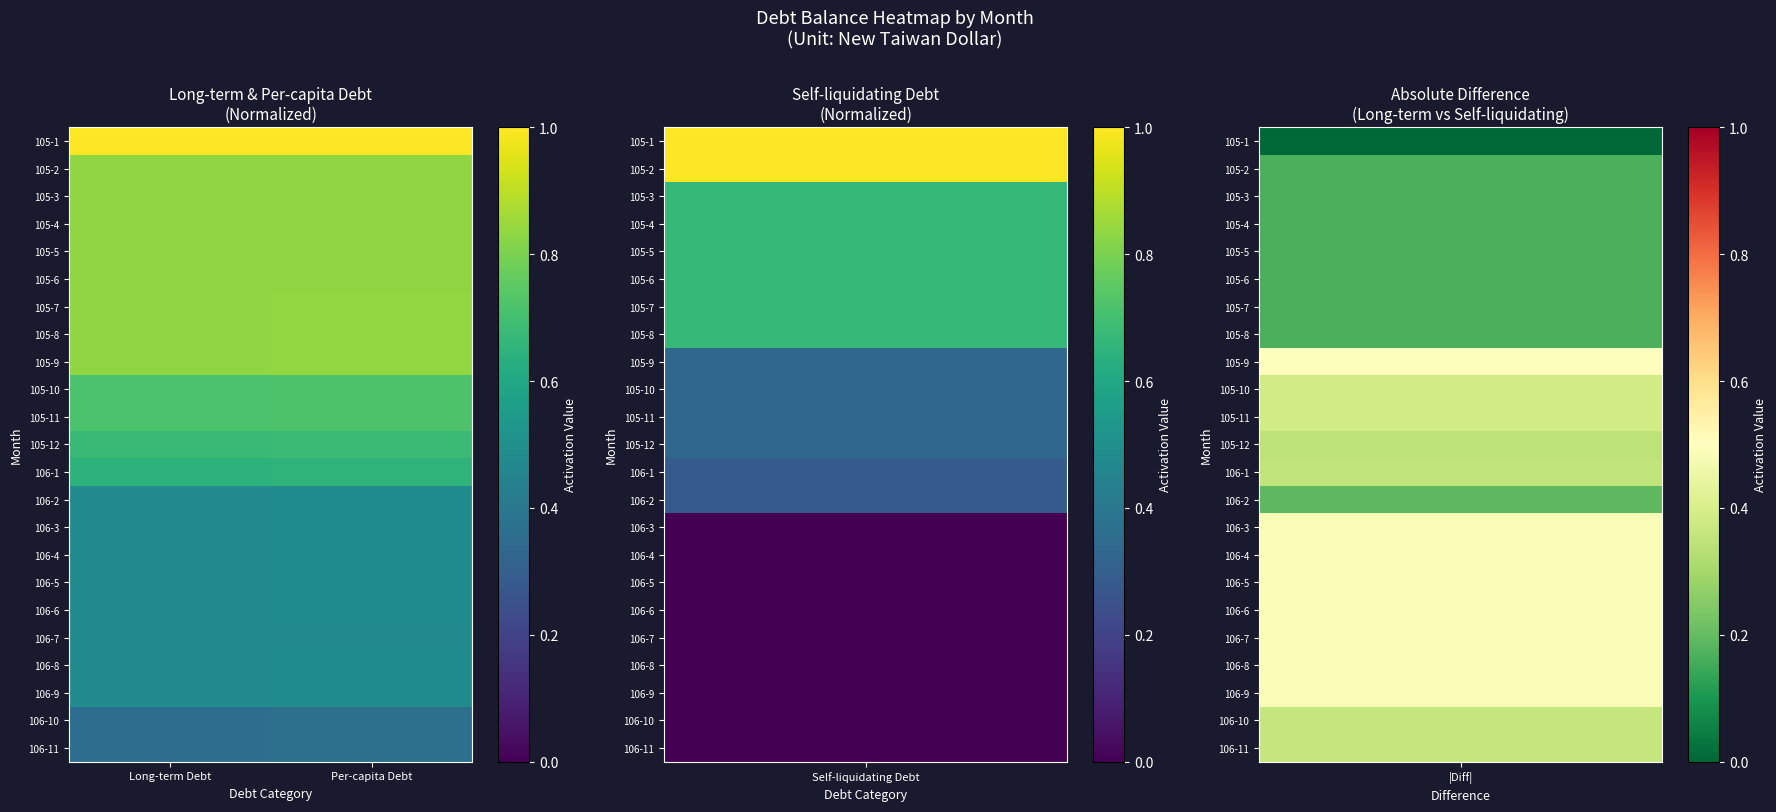

Count the number of categories in the chart.

2